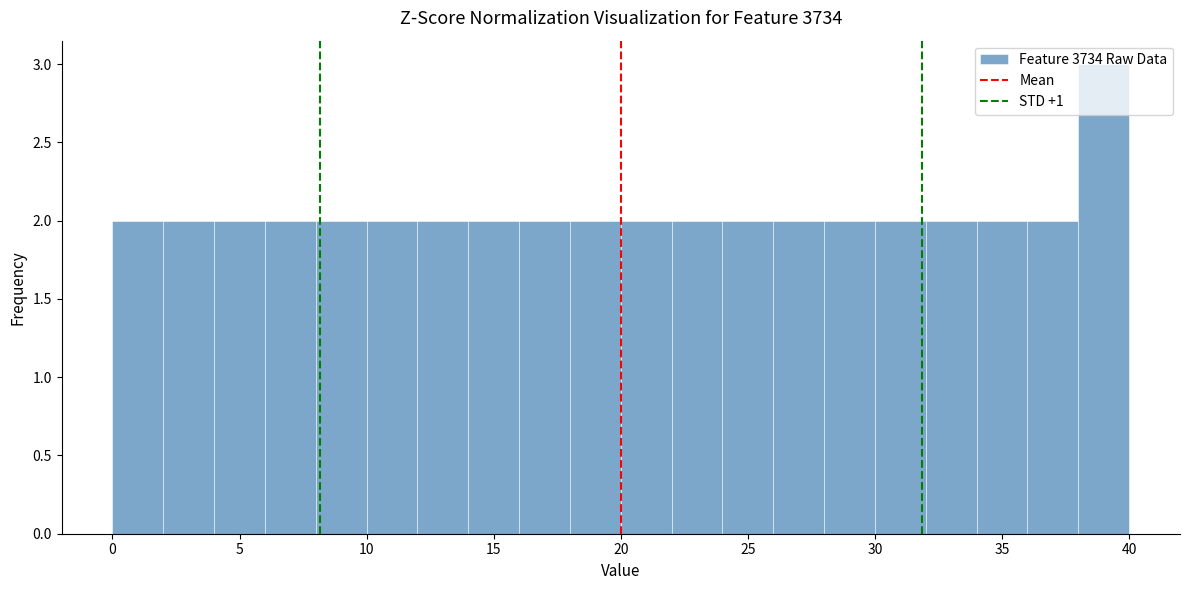

Reading left to right, list every bar in this chart as the range it spans on the x-axis followed by its height. The values are not printed on the chart, so give them approximately, as read against the axis.

0 to 2: 2
2 to 4: 2
4 to 6: 2
6 to 8: 2
8 to 10: 2
10 to 12: 2
12 to 14: 2
14 to 16: 2
16 to 18: 2
18 to 20: 2
20 to 22: 2
22 to 24: 2
24 to 26: 2
26 to 28: 2
28 to 30: 2
30 to 32: 2
32 to 34: 2
34 to 36: 2
36 to 38: 2
38 to 40: 3